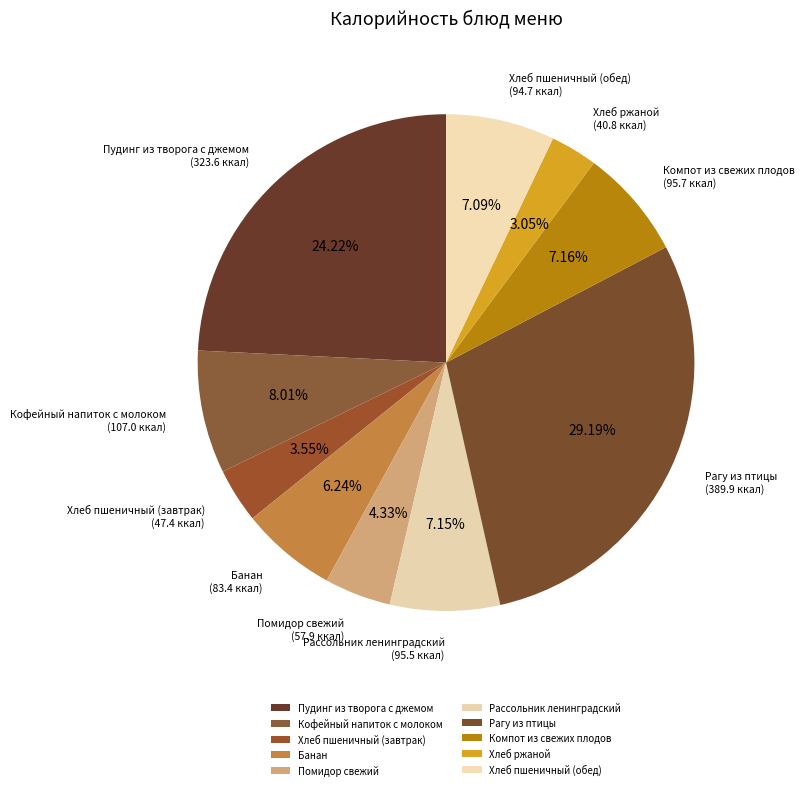

True or false: Рагу из птицы accounts for 29% of the total.

True